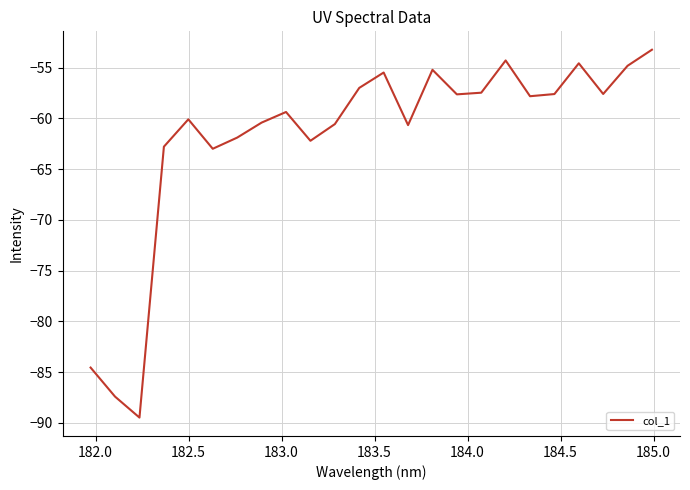

What is the smallest value displayed?

-89.5